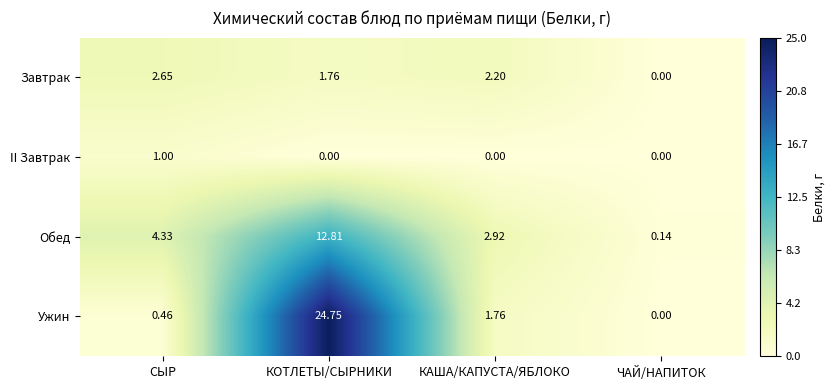

Where is Ужин nearest to the value 12?

КАША/КАПУСТА/ЯБЛОКО